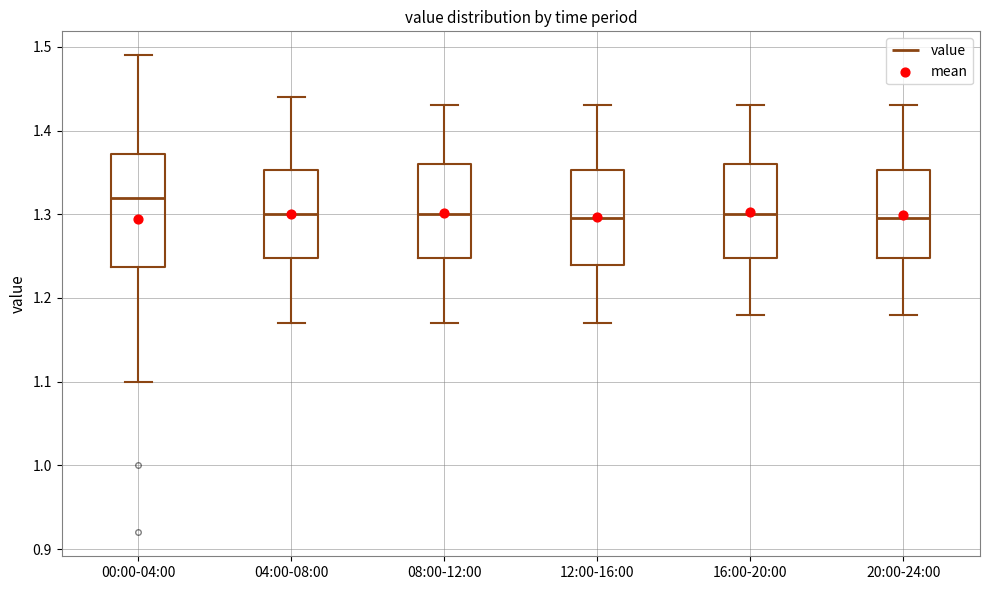

Which box has the highest median line?

00:00-04:00